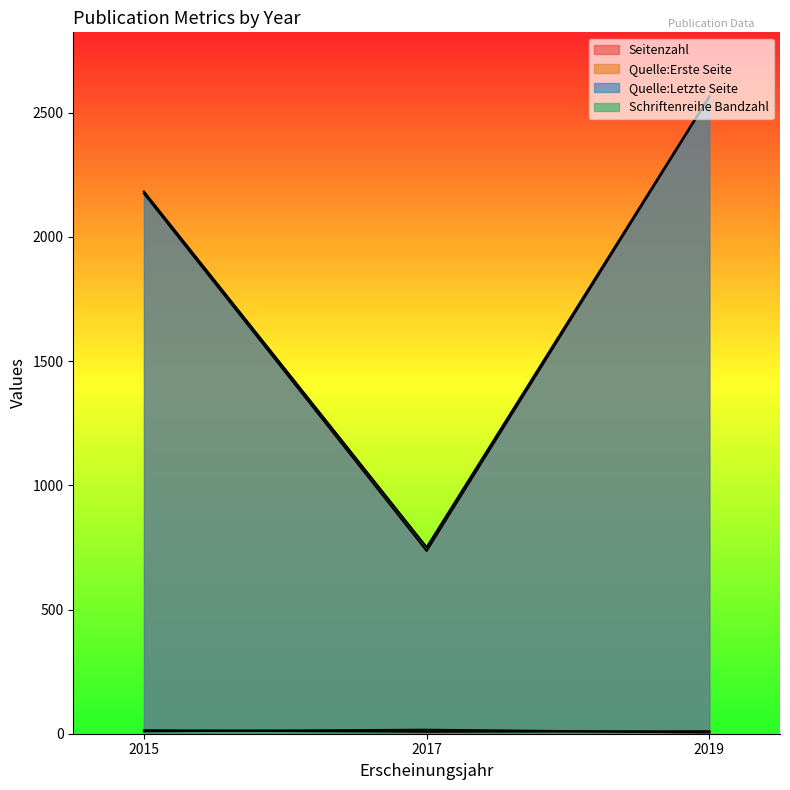

At which label does Quelle:Letzte Seite reach its peak?

2019